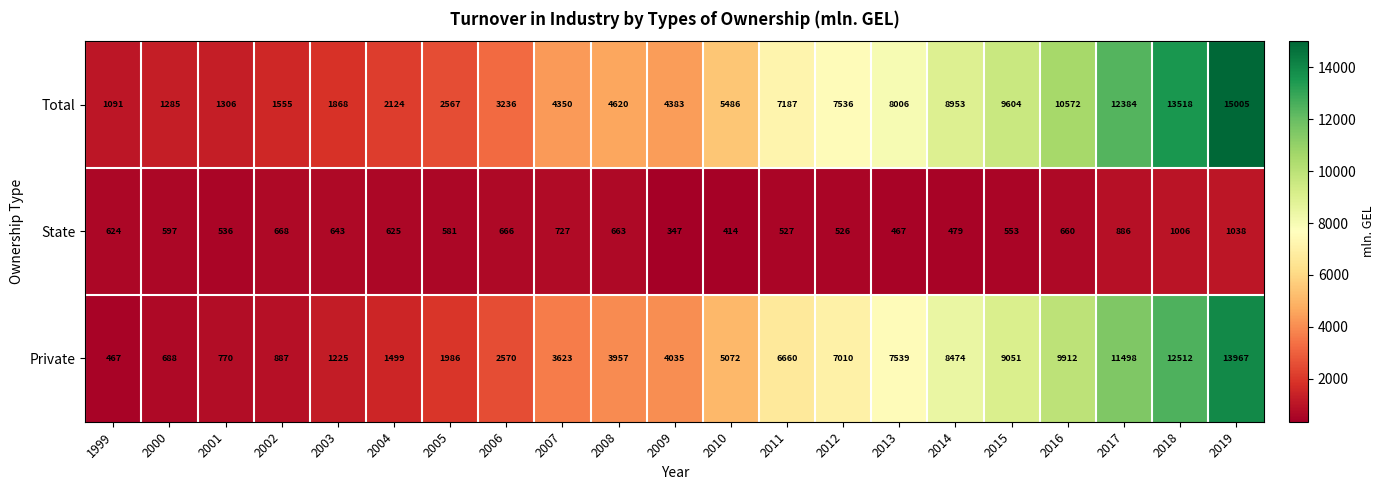

At which label is Private closest to 7217?

2012